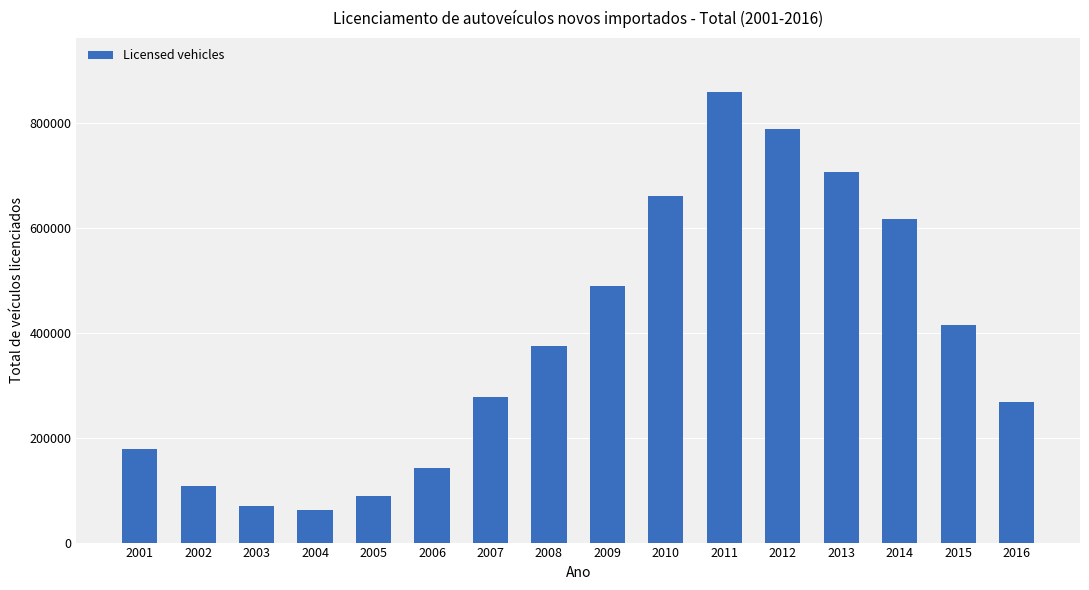

Reading left to right, list all the values displayed in this chart.

2001=178316	2002=108356	2003=70101	2004=61404	2005=88125	2006=142459	2007=277083	2008=375150	2009=489053	2010=660238	2011=857883	2012=788063	2013=706847	2014=616997	2015=414333	2016=267252